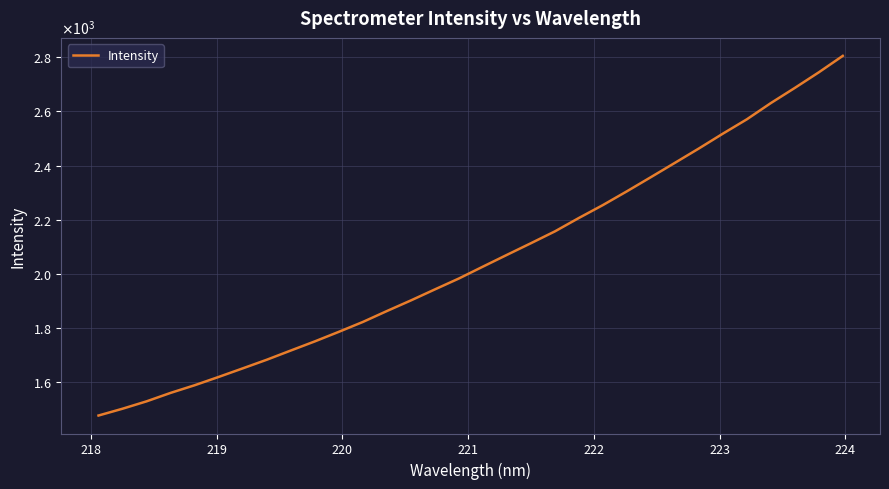

Does the chart display data point markers on the line(s)?

No